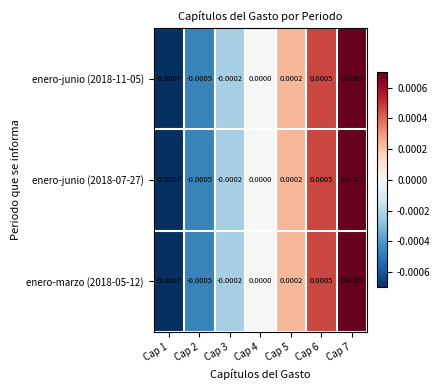

Is the value of enero-junio (2018-11-05) at Cap 6 greater than the value of enero-junio (2018-07-27) at Cap 3?

Yes